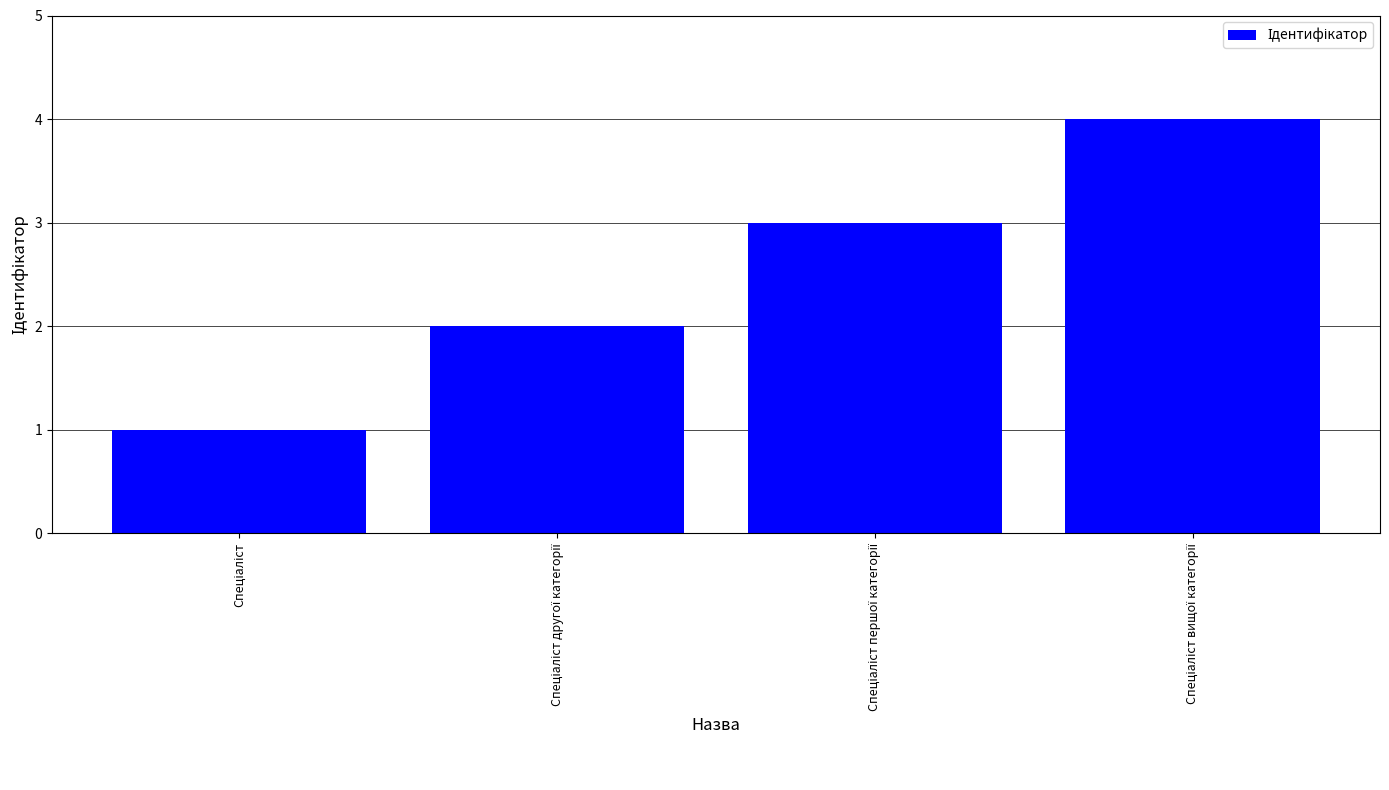

What is the maximum value shown in the chart?

4